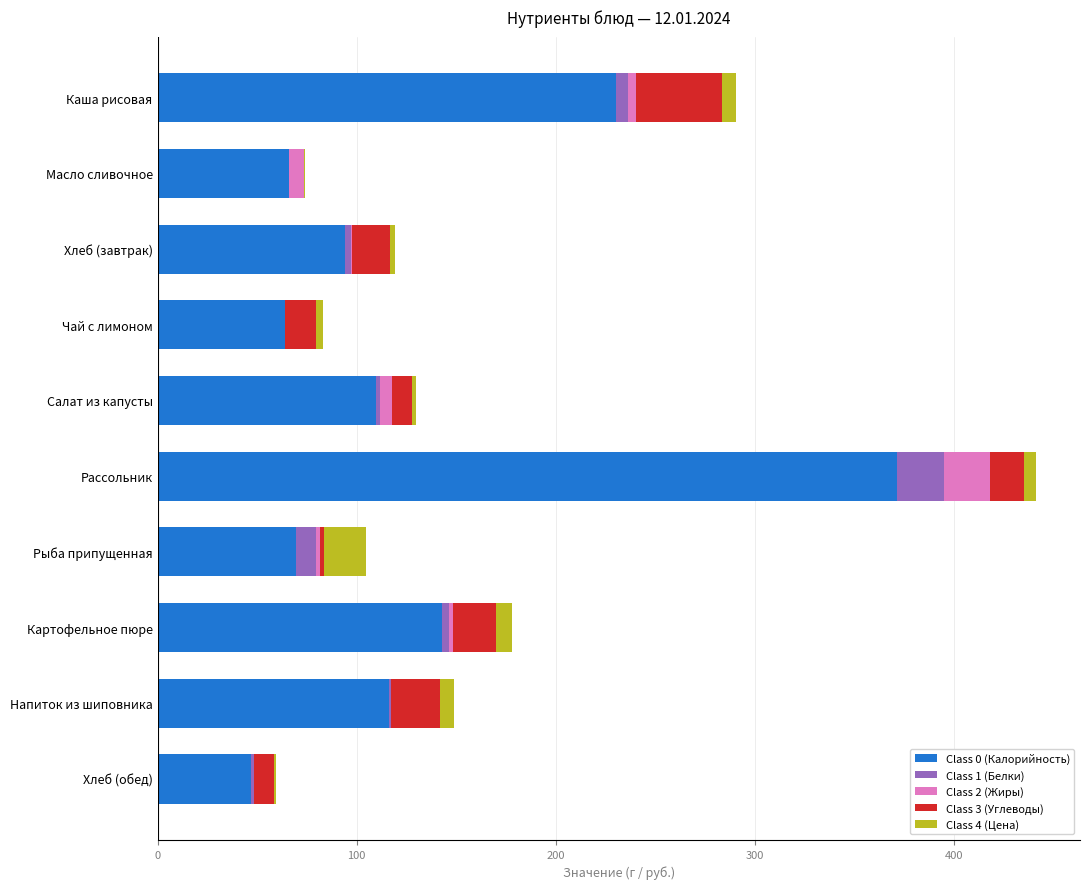

True or false: Class 0 (Калорийность) has a value of 59.5 at Картофельное пюре.

False